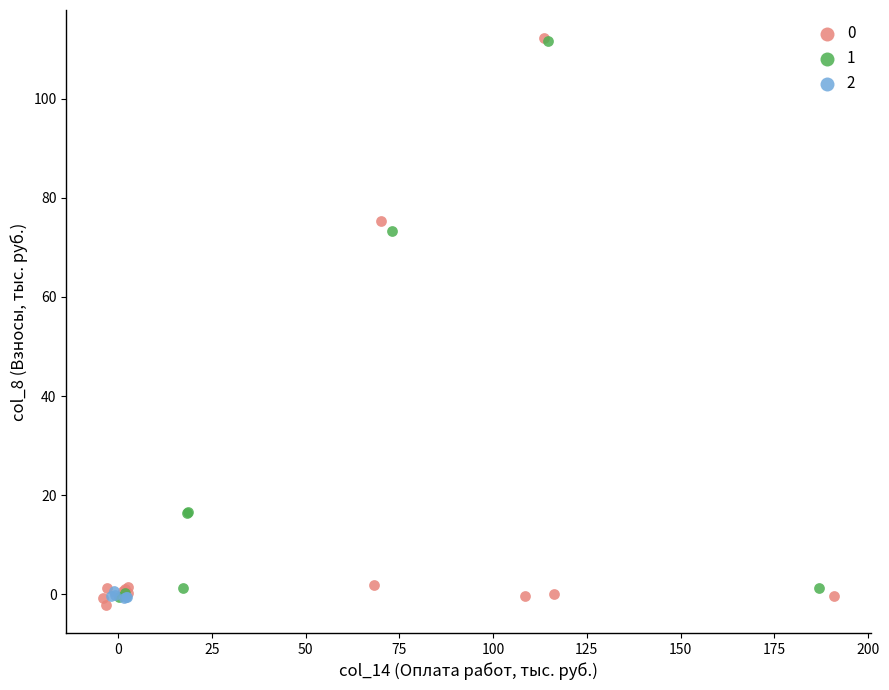

What are all the series names shown in the legend?

0, 1, 2